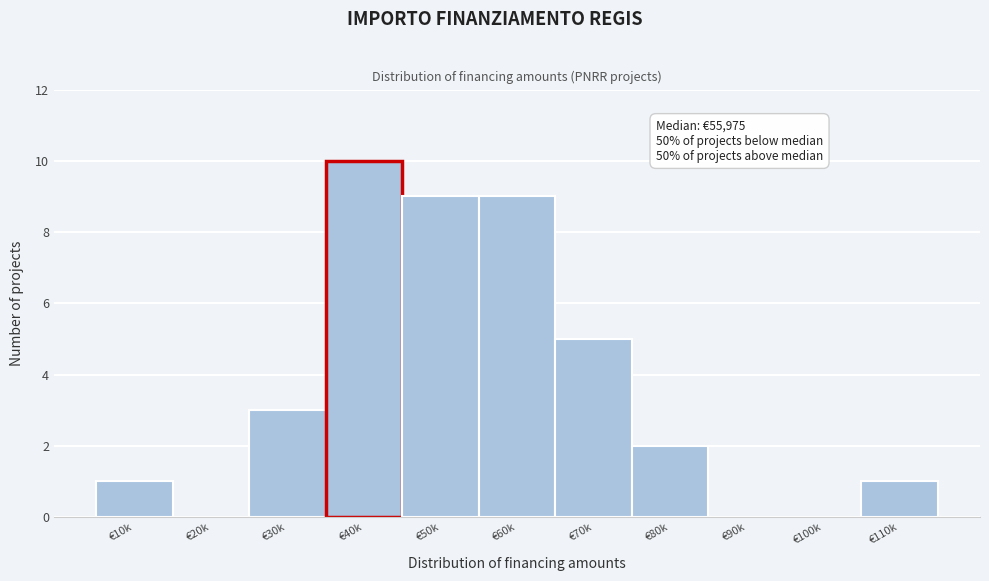

Reading right to left, transcribe all the data shown in this chart.

€110k=1	€100k=0	€90k=0	€80k=2	€70k=5	€60k=9	€50k=9	€40k=10	€30k=3	€20k=0	€10k=1